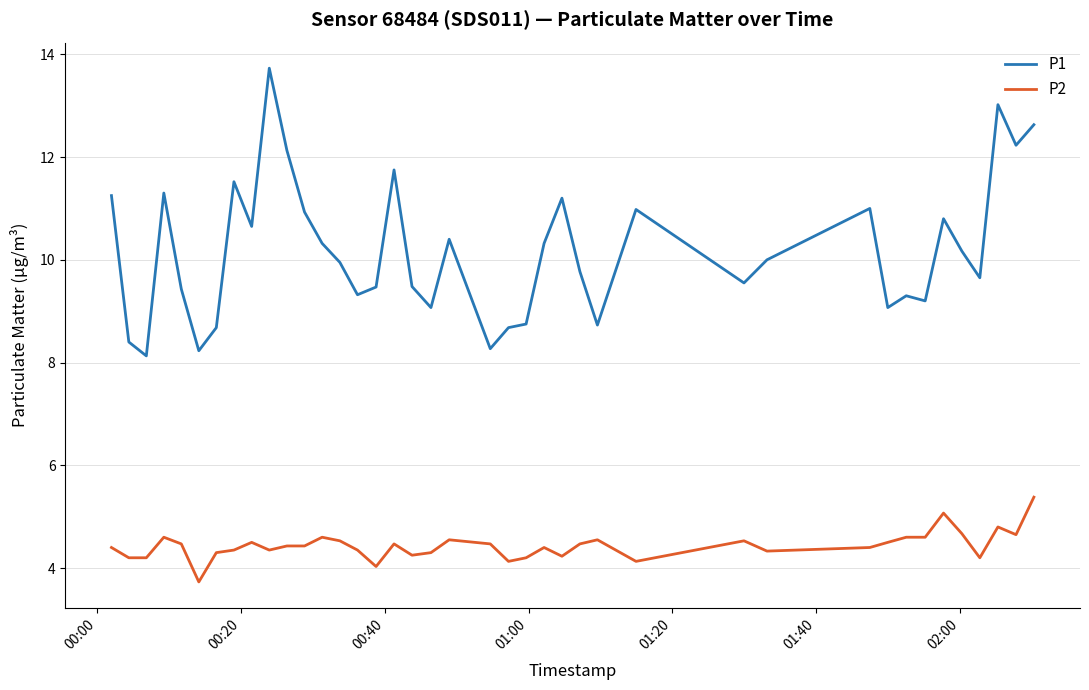

What is the maximum value for P1?

13.7